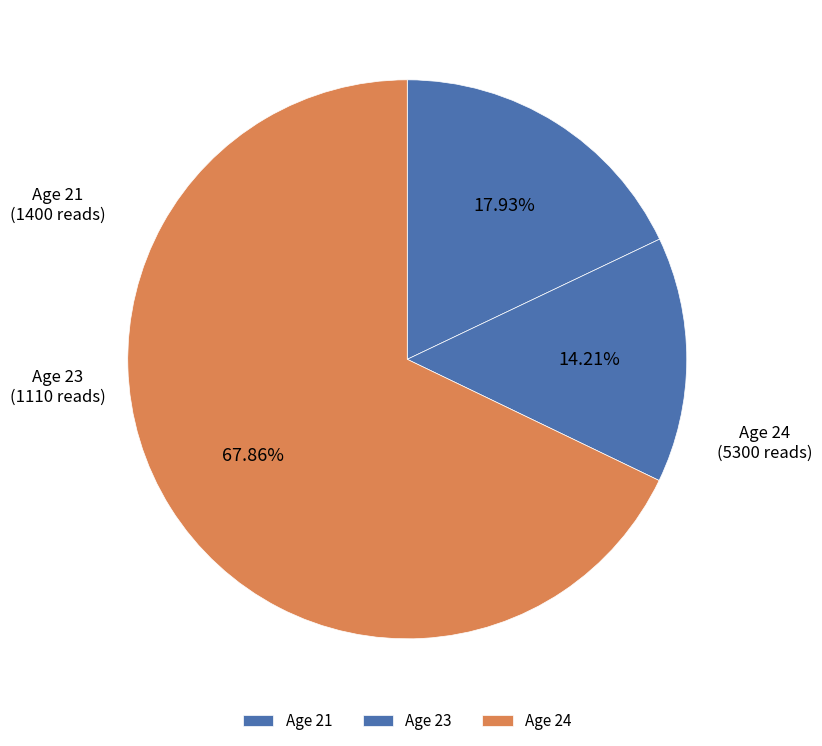

Is the sum of Age 23 and Age 21 greater than half?

No